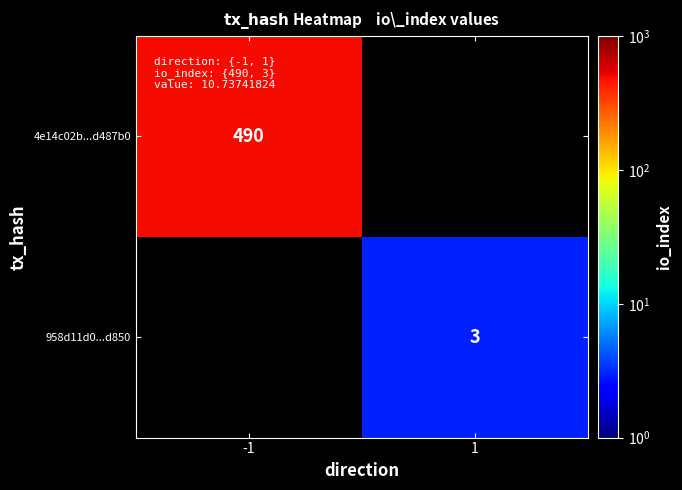

The value of 958d11d0...d850 at 1 is 3. True or false?

True